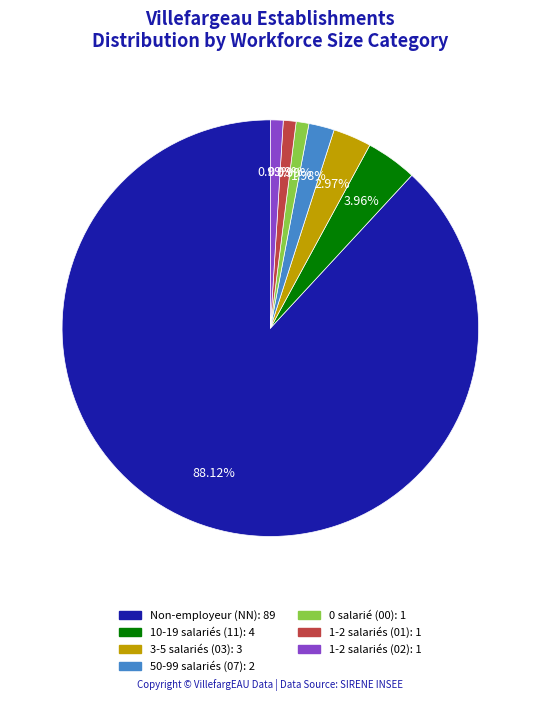

Does any single category account for the majority?

Yes